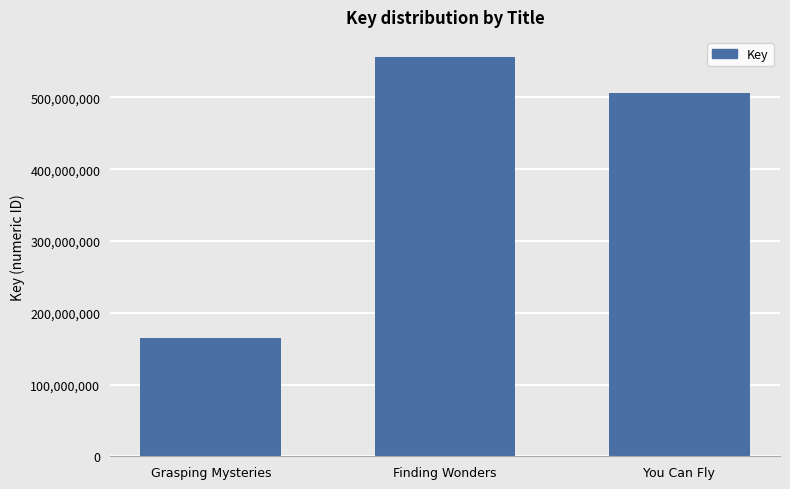

Reading right to left, list all the values displayed in this chart.

You Can Fly=506189916	Finding Wonders=556508003	Grasping Mysteries=164618759